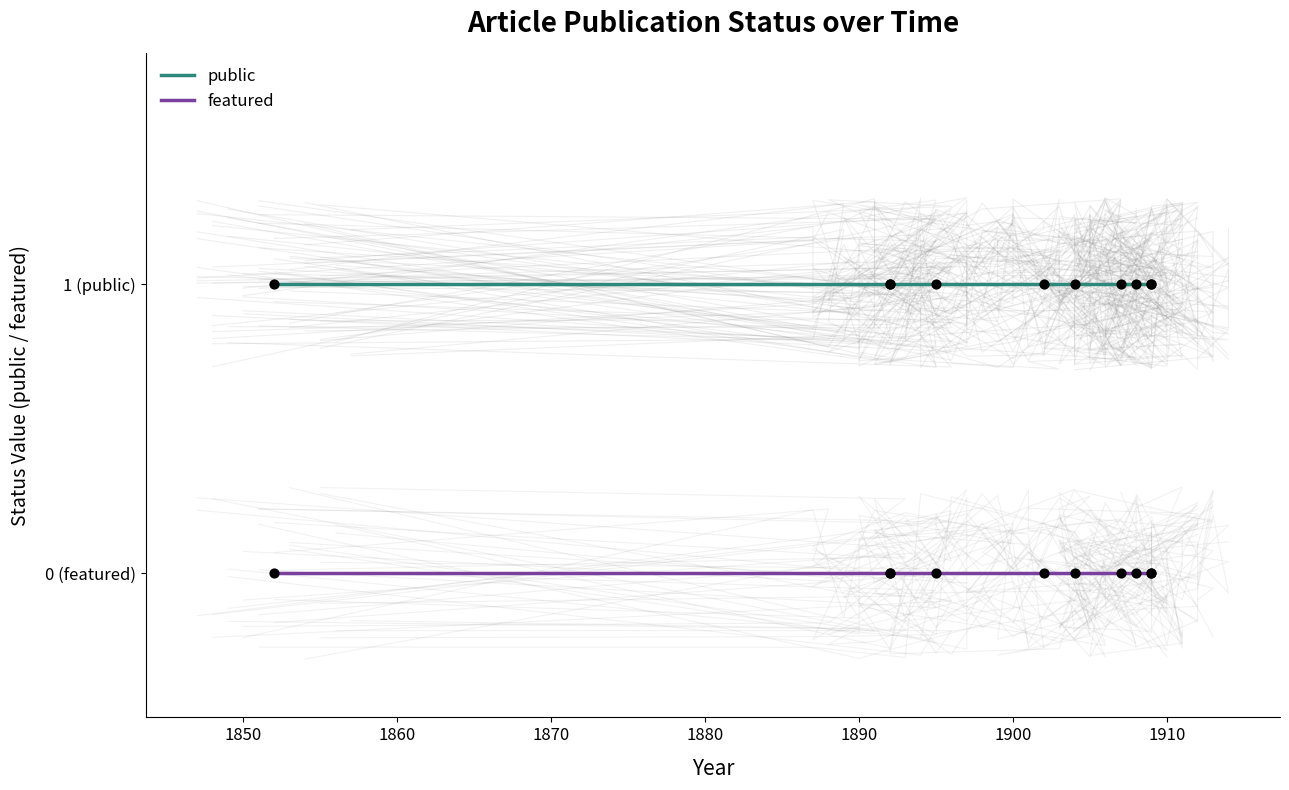

Which series reaches the minimum Y coordinate?

featured